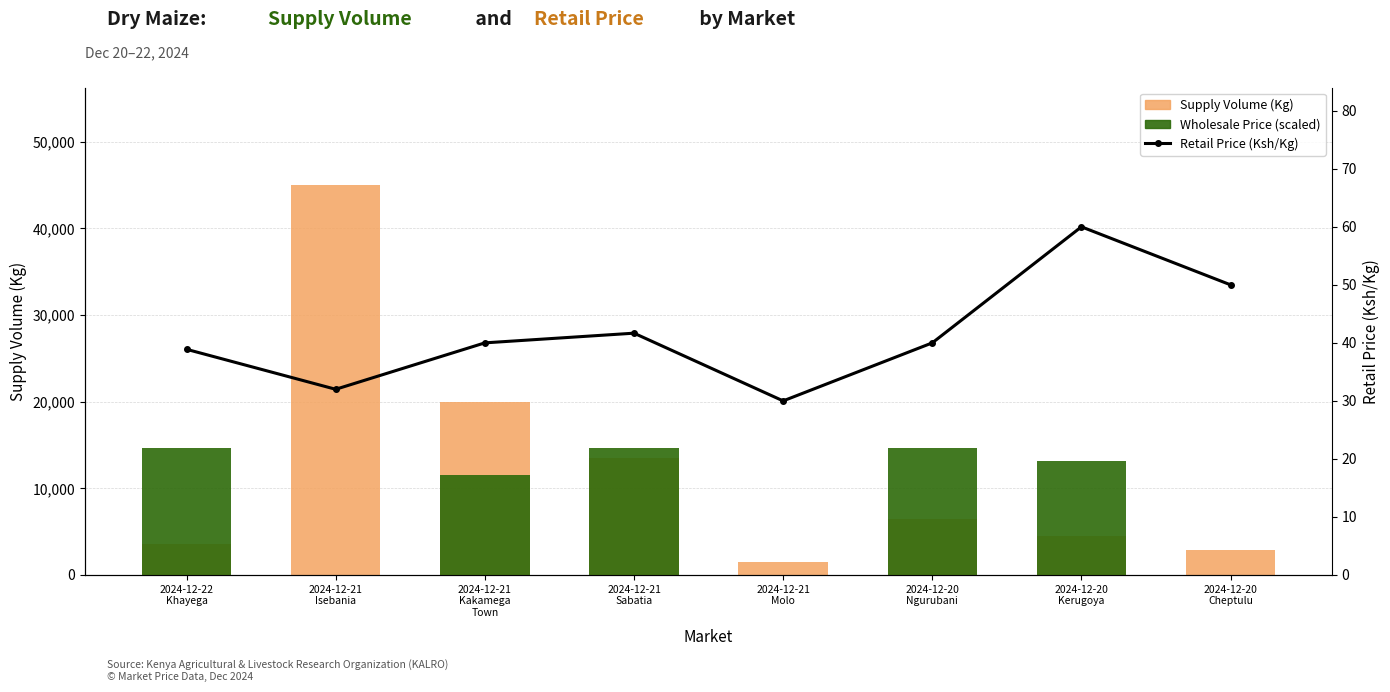

Which category has the highest value across all series?

2024-12-21
Isebania